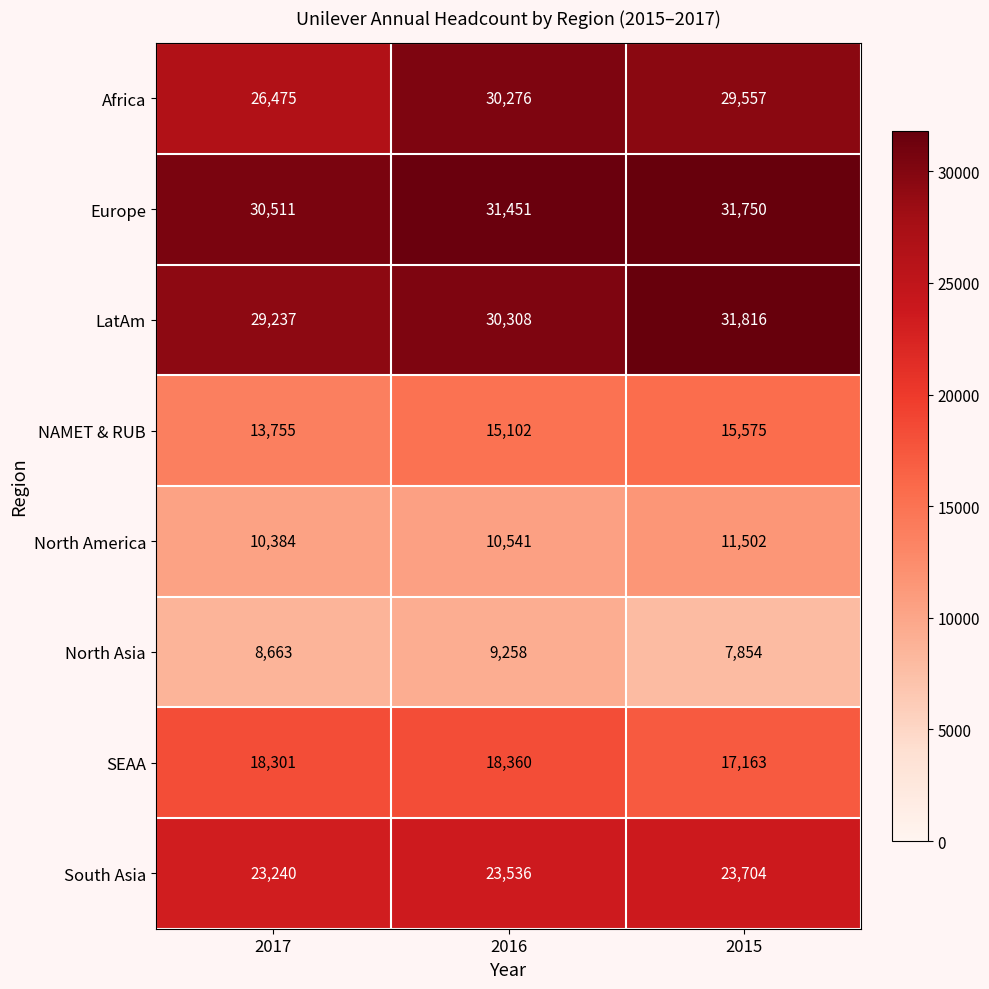

Rank the series by their maximum value, from lowest to highest.

North Asia, North America, NAMET & RUB, SEAA, South Asia, Africa, Europe, LatAm